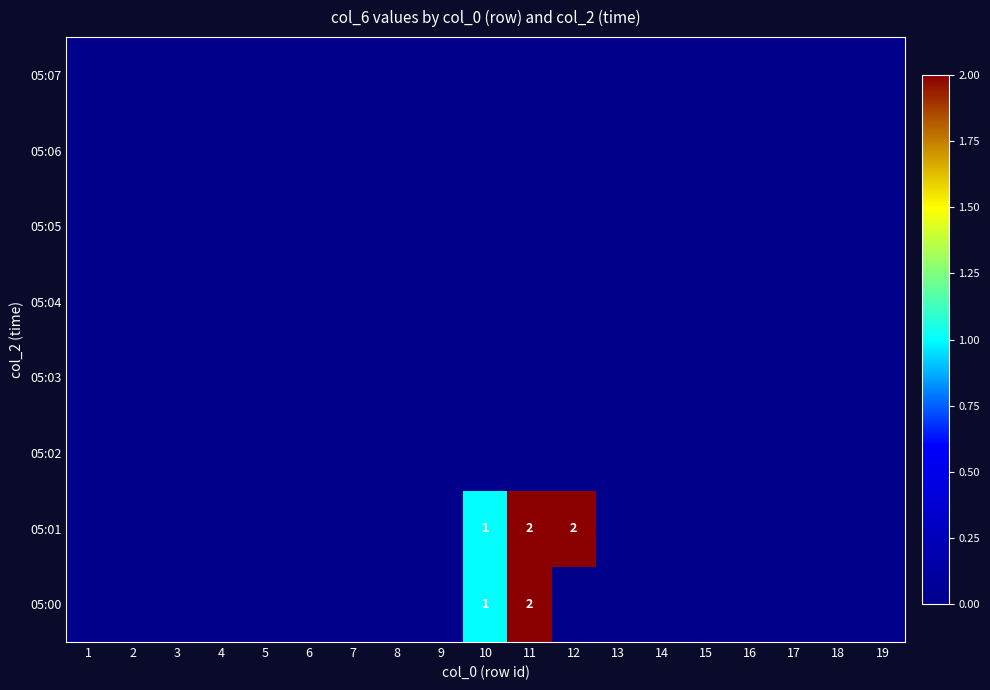

List the series in order of their peak value, lowest first.

05:02, 05:03, 05:04, 05:05, 05:06, 05:07, 05:00, 05:01